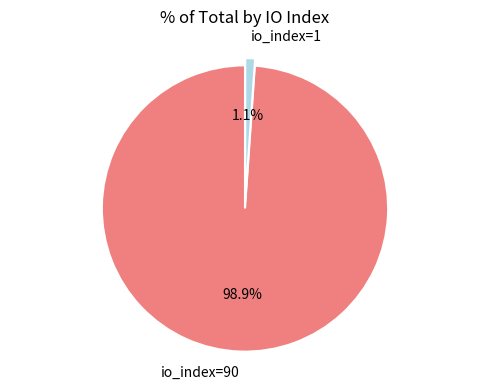

To the nearest percent, what portion does io_index=90 represent?

99%